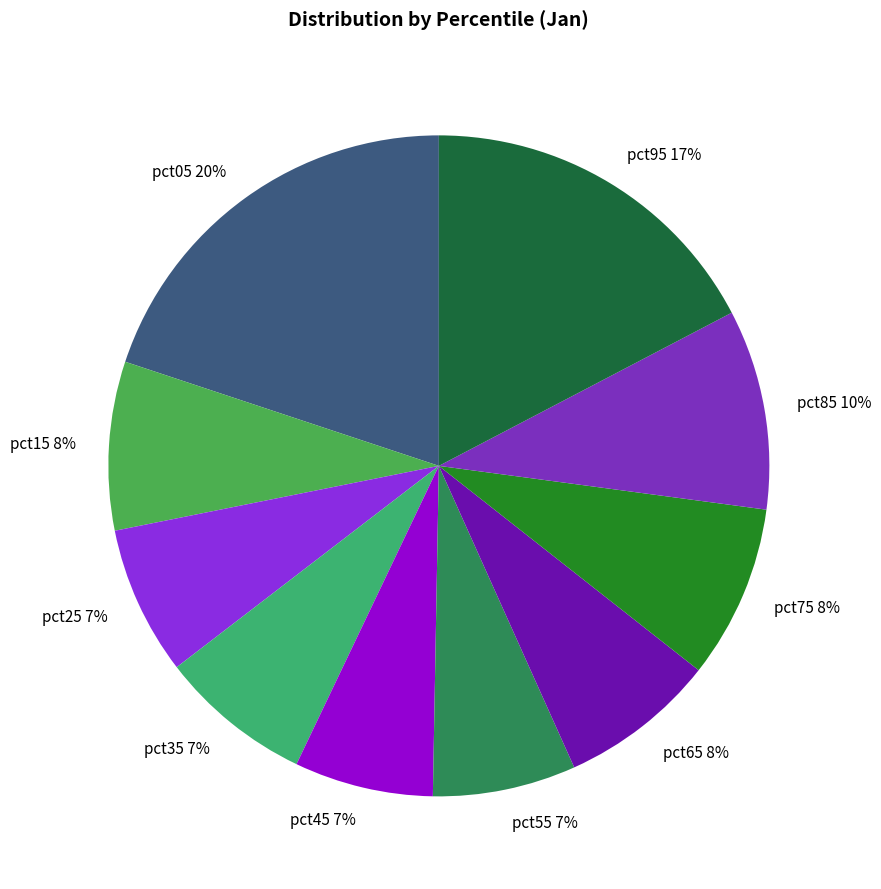

Is pct65 the majority of the pie?

No